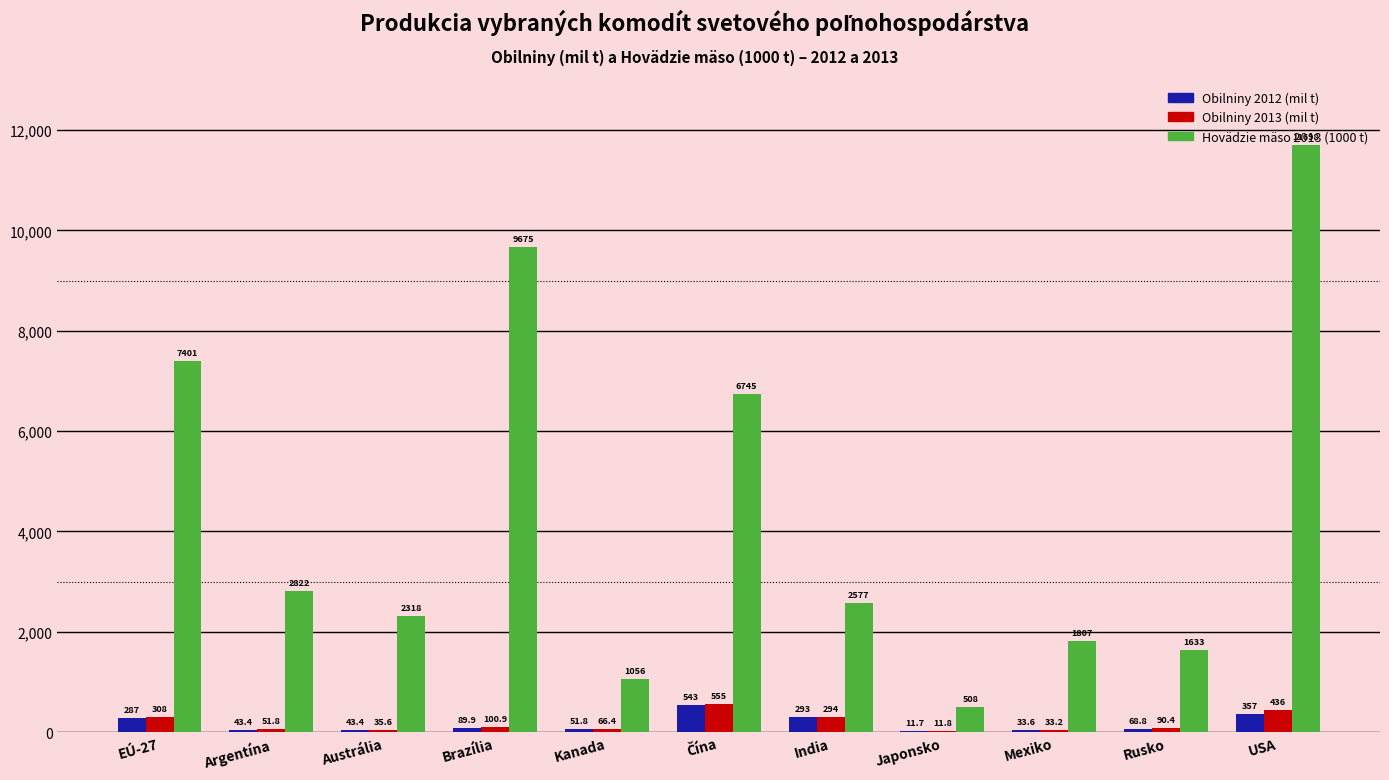

Between Argentína and India, which series saw the biggest shift?

Obilniny 2012 (mil t)